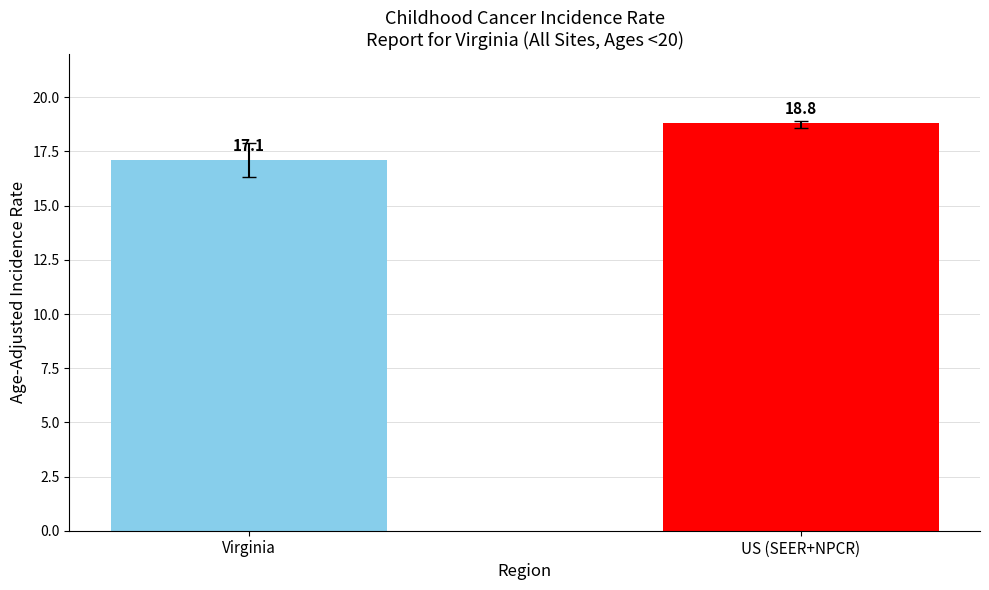

What is the sum of the values at Virginia and US (SEER+NPCR)?

35.9